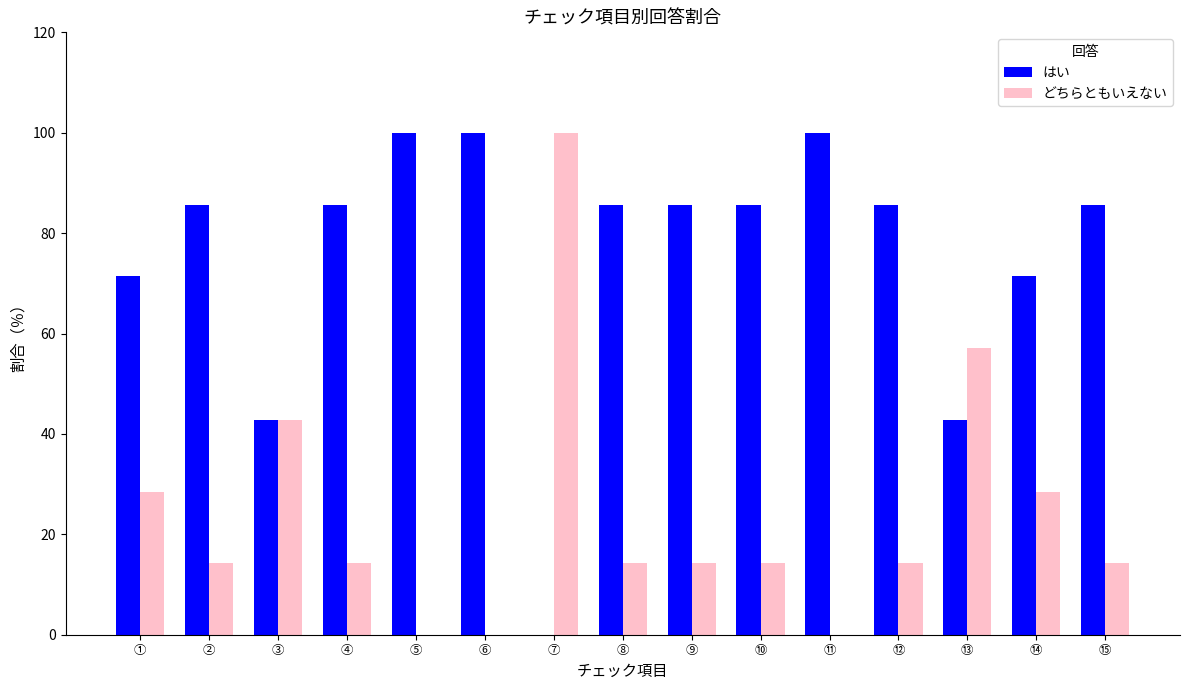

What is the maximum value for どちらともいえない?

100.0